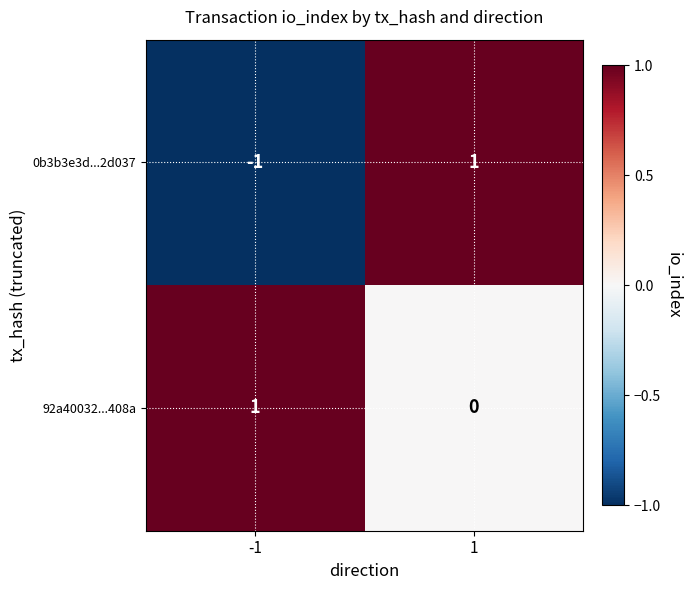

Which series has the largest range (max minus min)?

0b3b3e3d...2d037